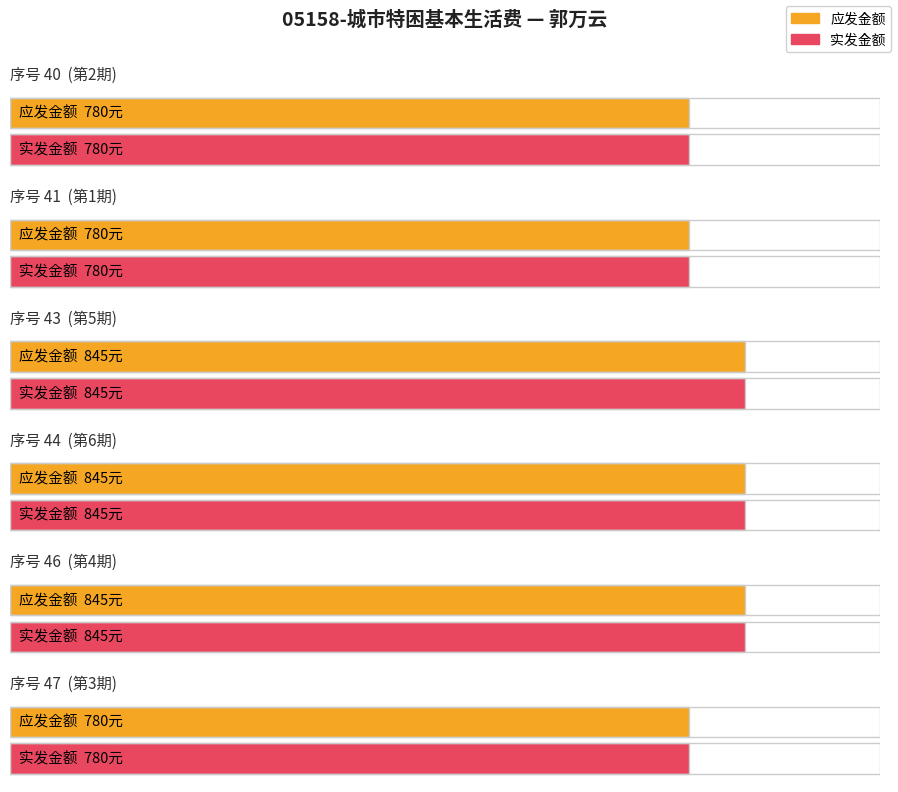

Reading left to right, extract all data points from this chart.

应发金额: 780	780	845	845	845	780
实发金额: 780	780	845	845	845	780